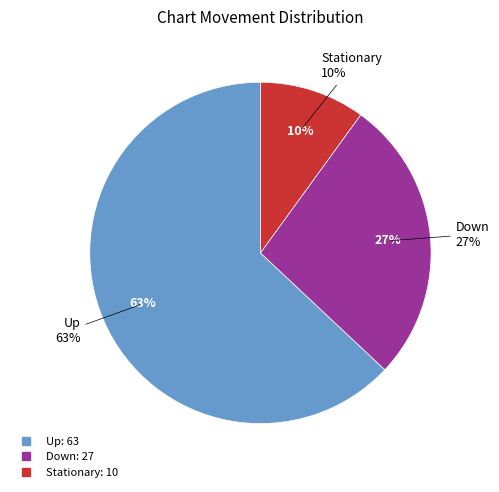

Is there any slice that represents more than half of the pie?

Yes